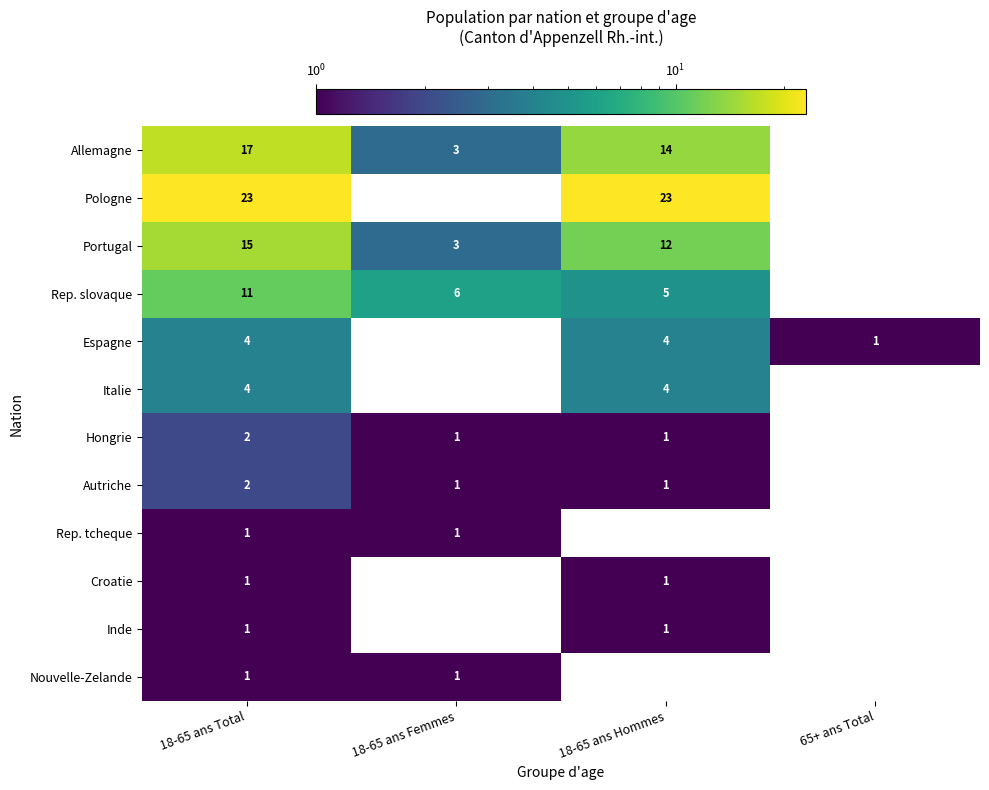

The value of Portugal at 18-65 ans Total is 22. True or false?

False